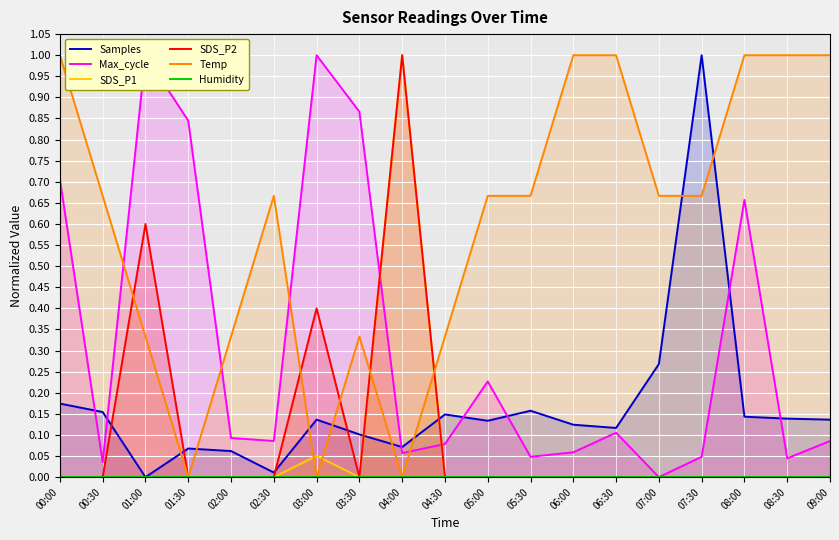

What is the label of the 3rd point from the right?

08:00